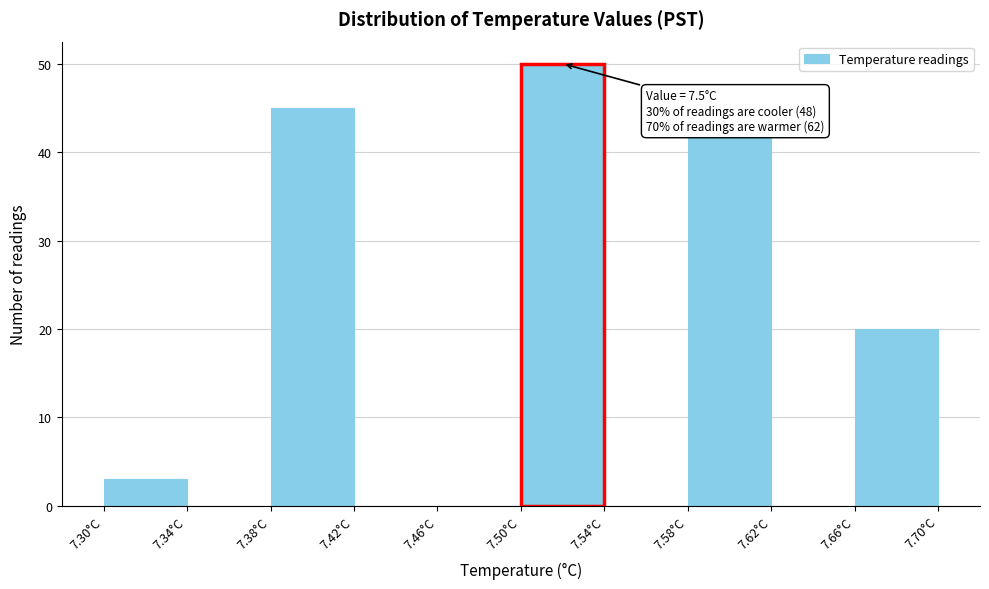

Over which range of the x-axis is the bar tallest?

7.50 to 7.54